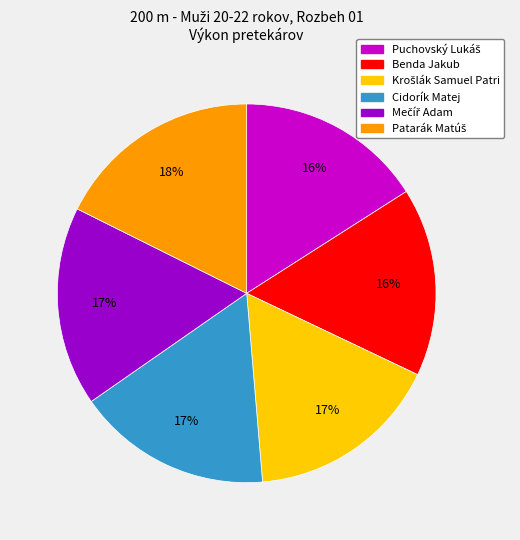

What percentage is the Benda Jakub slice, to the nearest percent?

16%